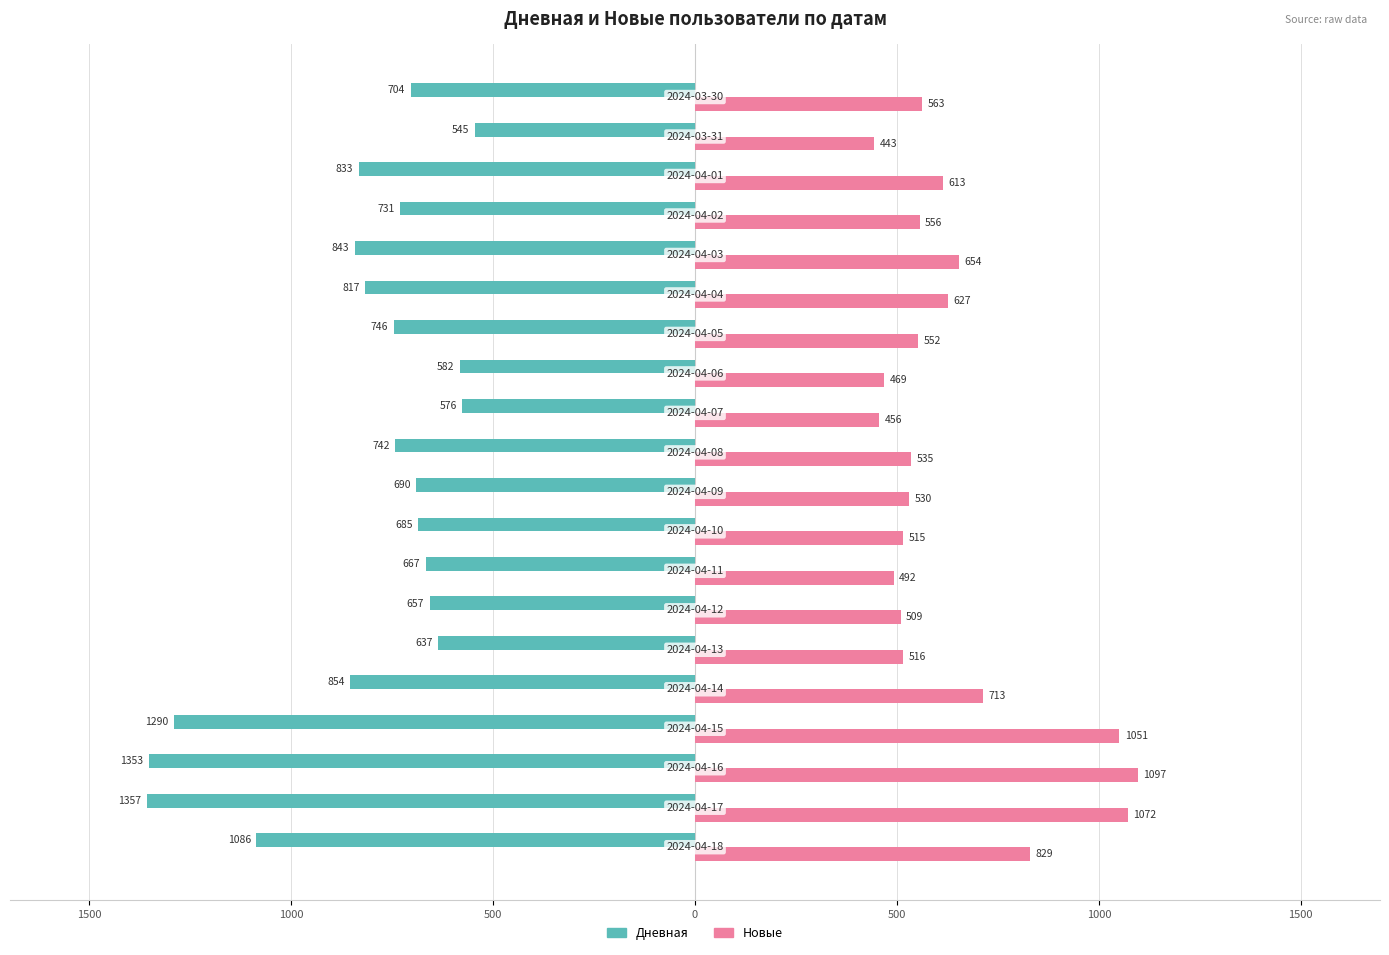

How many bars are there in total?

40